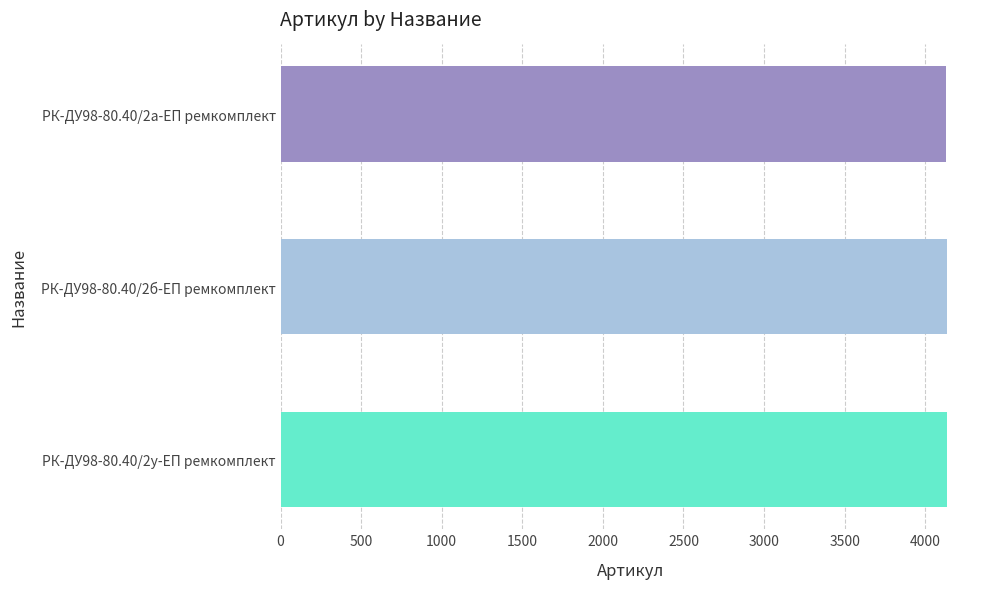

What is the sum of all values?

12396